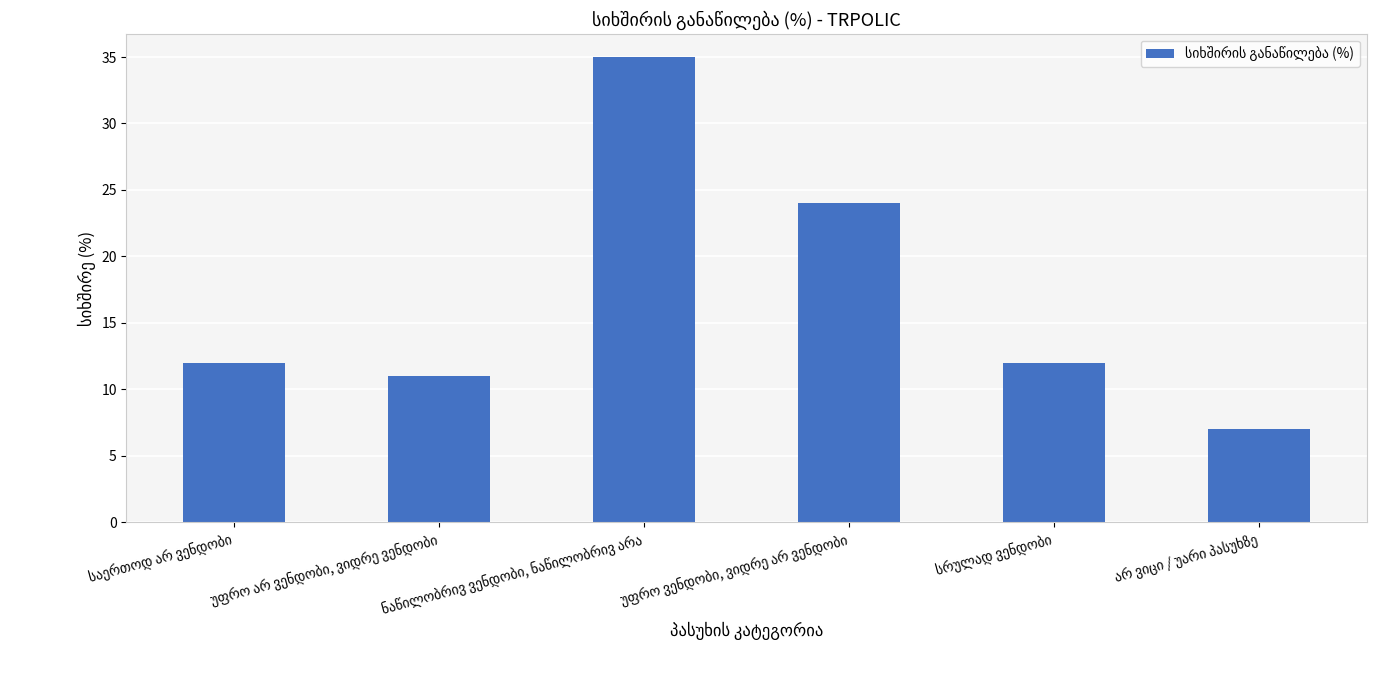

What is the average value?

17